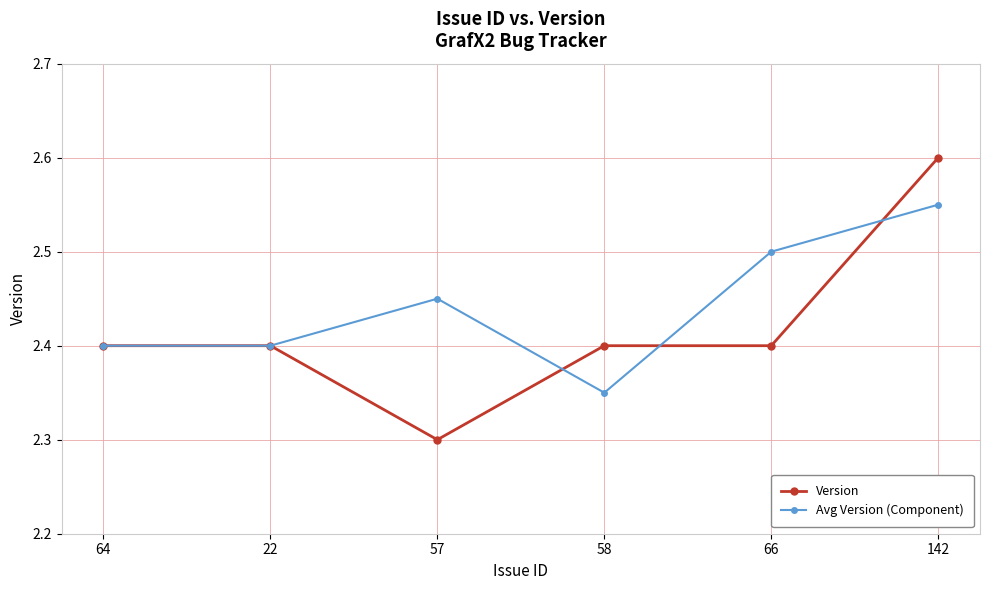

True or false: Avg Version (Component) has a value of 1.6 at 142.

False